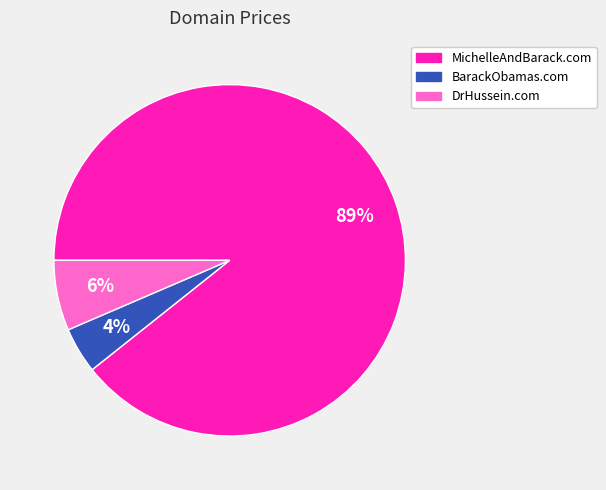

Does MichelleAndBarack.com represent more than half of the total?

Yes